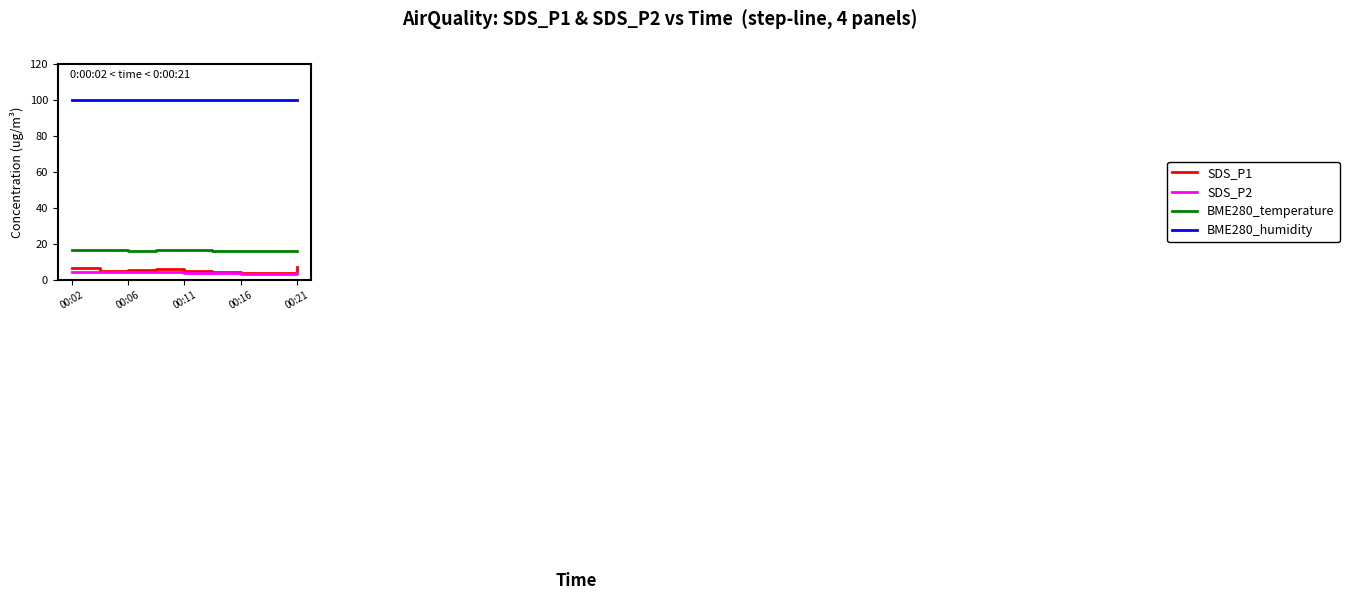

What is the total value across all series at 00:11?

126.8